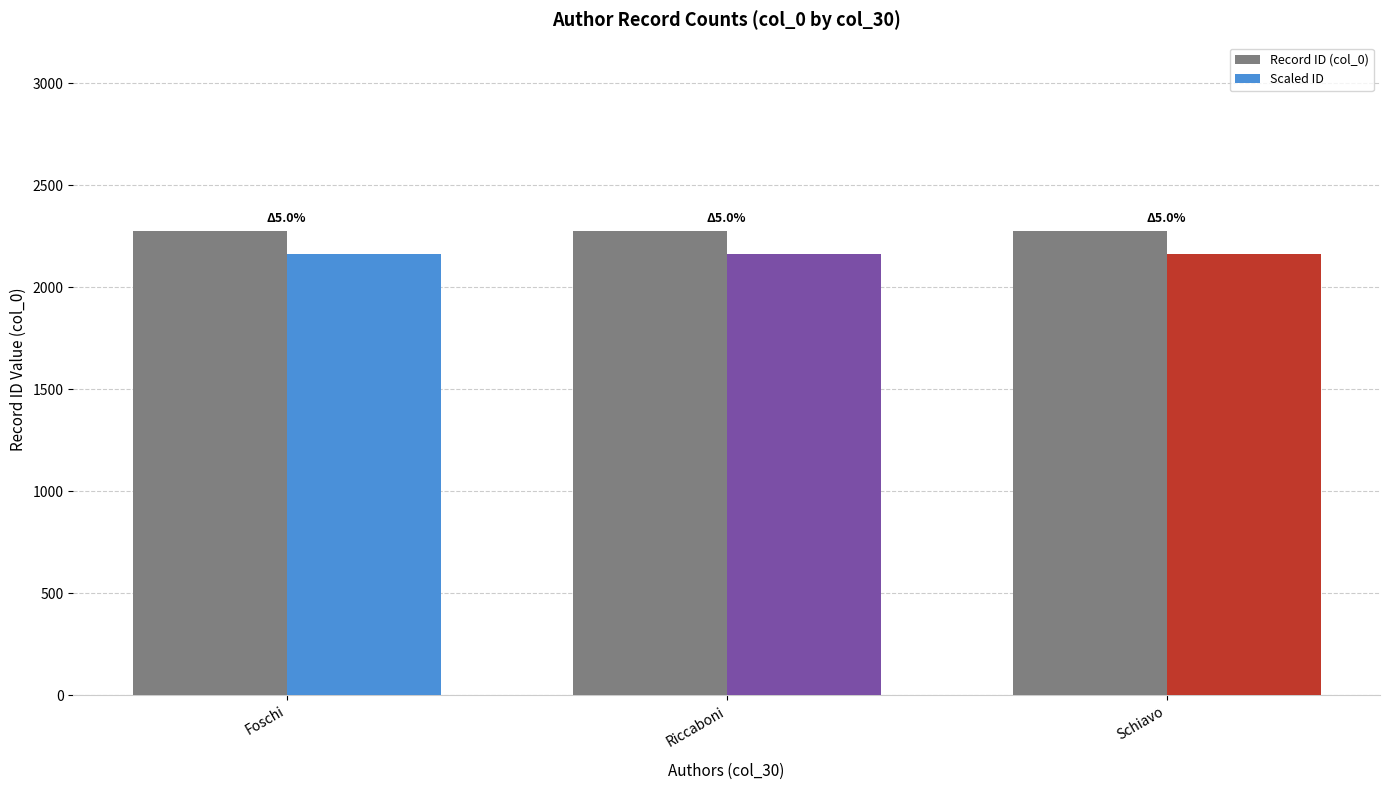

The Record ID (col_0) series shows 826.0 at Schiavo. True or false?

False